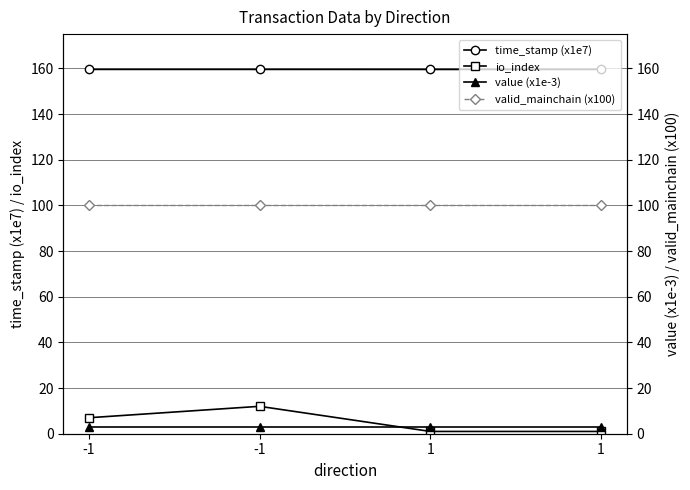

Reading right to left, transcribe all the data shown in this chart.

time_stamp (x1e7): 1=159.5	1=159.5	-1=159.5	-1=159.5
io_index: 1=1.0	1=1.0	-1=12.0	-1=7.0
value (x1e-3): 1=3.0	1=3.0	-1=3.0	-1=3.0
valid_mainchain (x100): 1=100.0	1=100.0	-1=100.0	-1=100.0